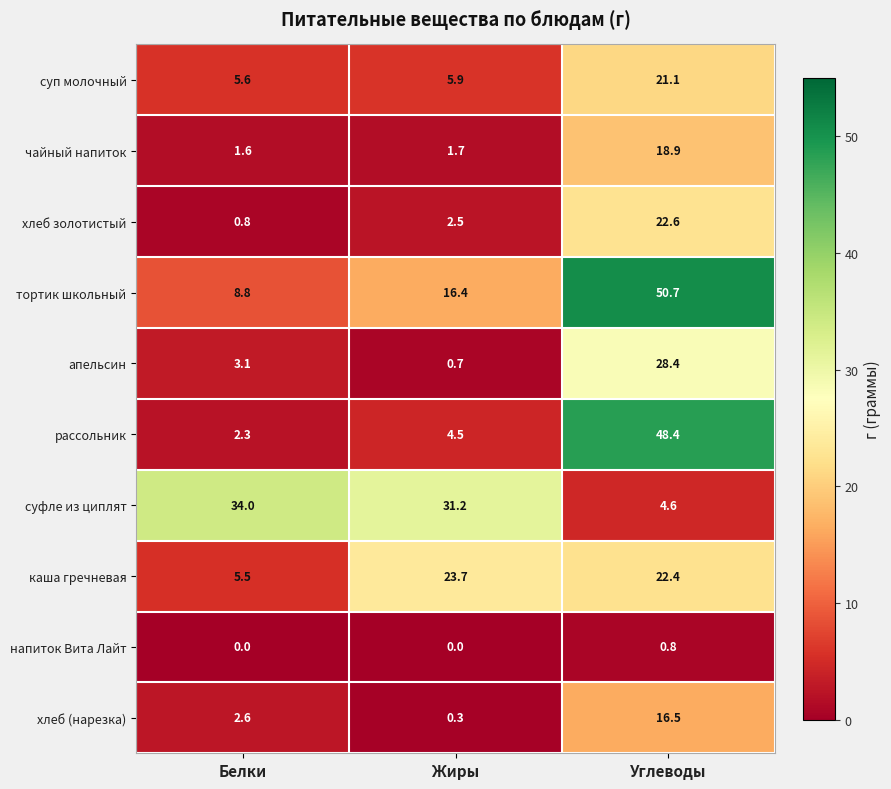

Which series has the widest spread of values?

рассольник